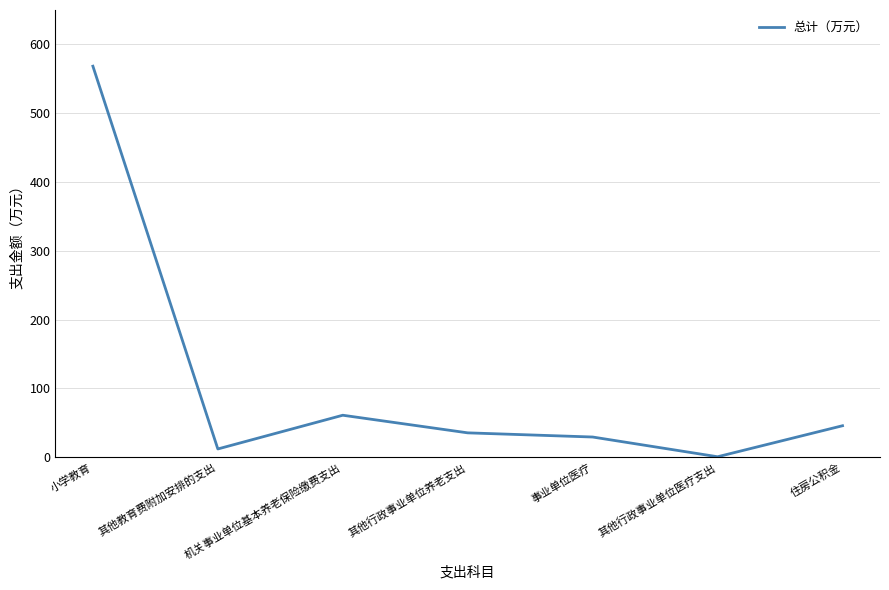

What is the greatest value displayed?

568.3